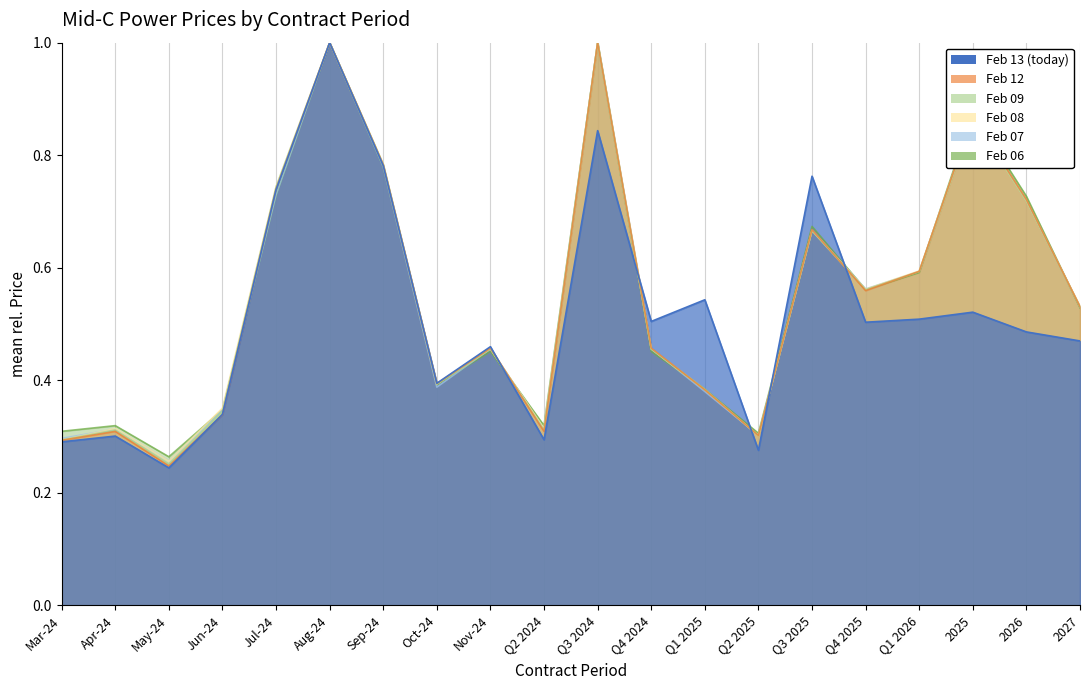

At which category is the sum across all series the highest?

Aug-24